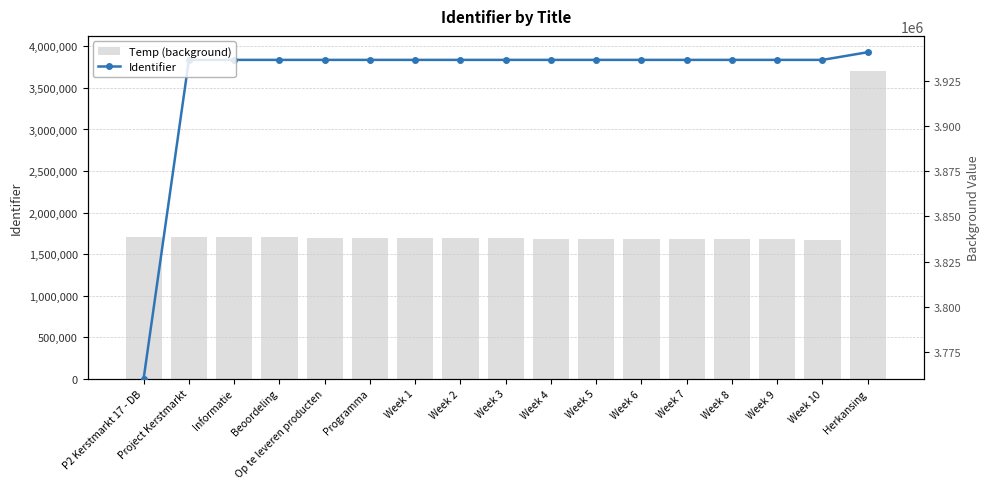

Which label corresponds to the smallest value in the chart?

P2 Kerstmarkt 17 - DB